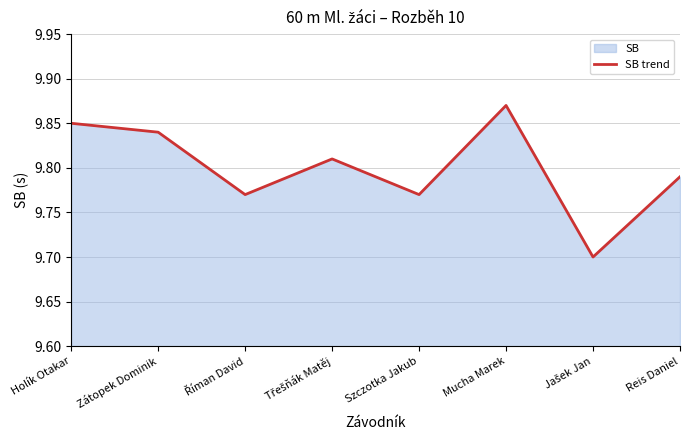

The chart shows a value of 9.8 at Szczotka Jakub. True or false?

True